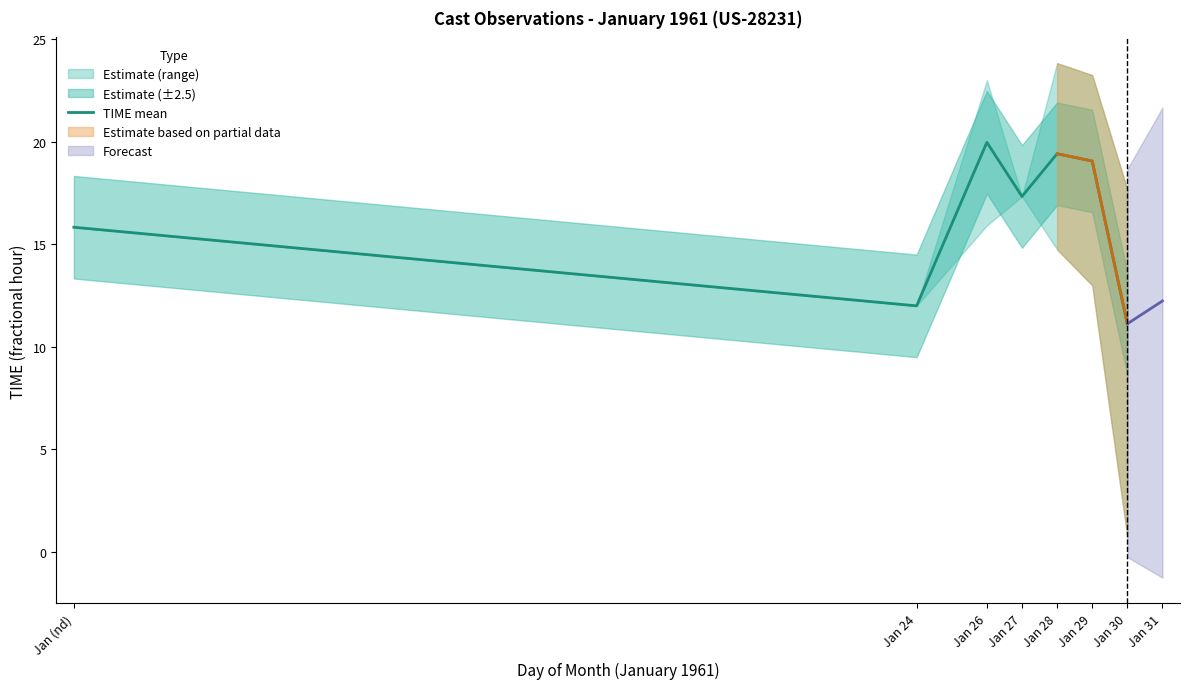

How many lines are shown in the chart?

1